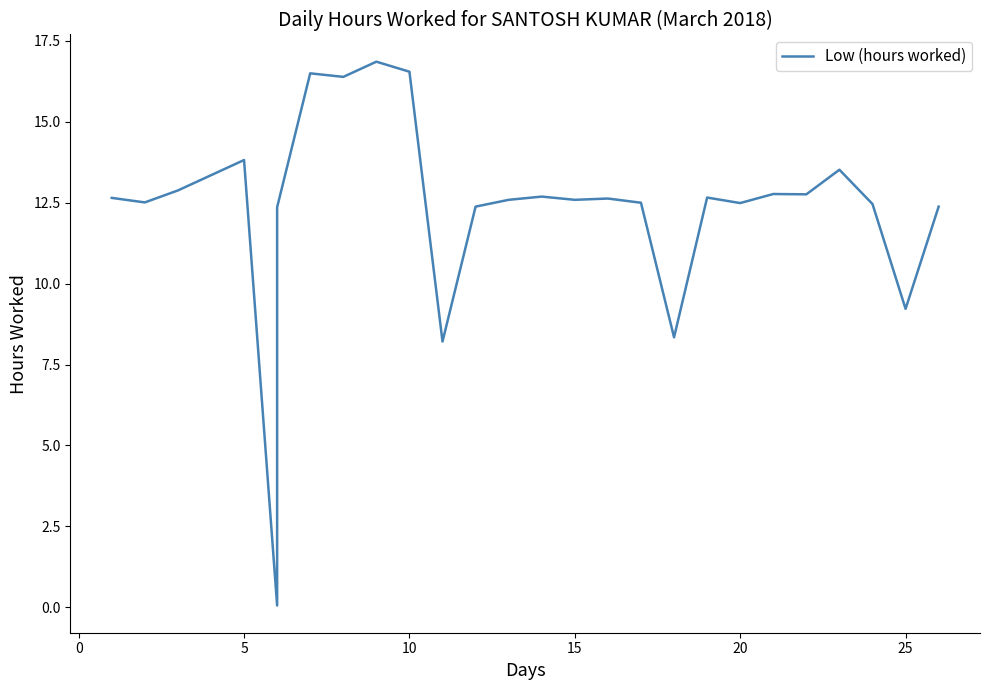

Does the chart have visible grid lines?

No